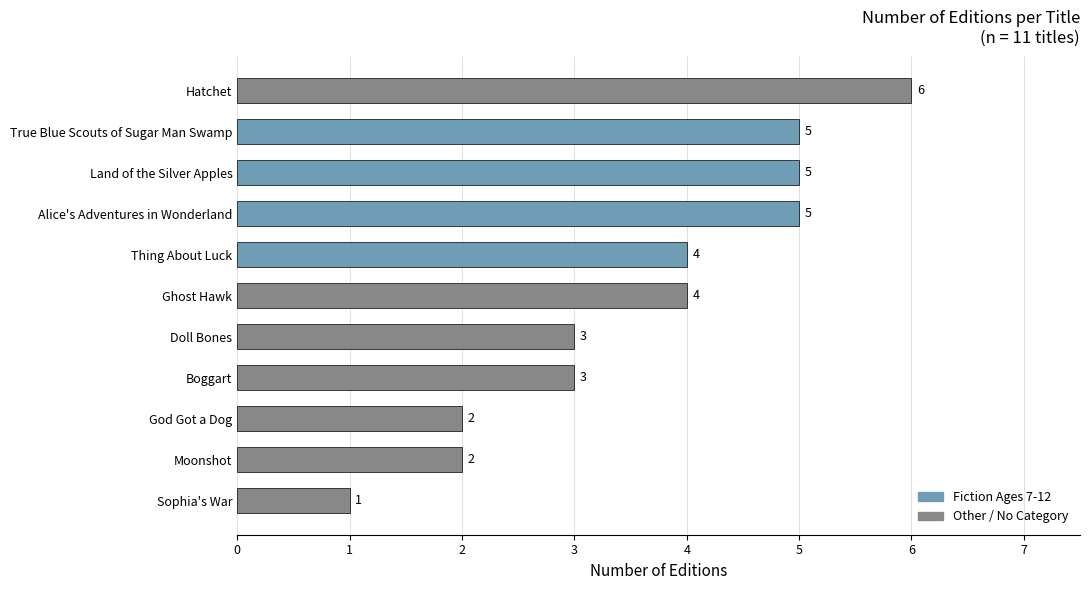

What is the change in value from Doll Bones to True Blue Scouts of Sugar Man Swamp?

+2